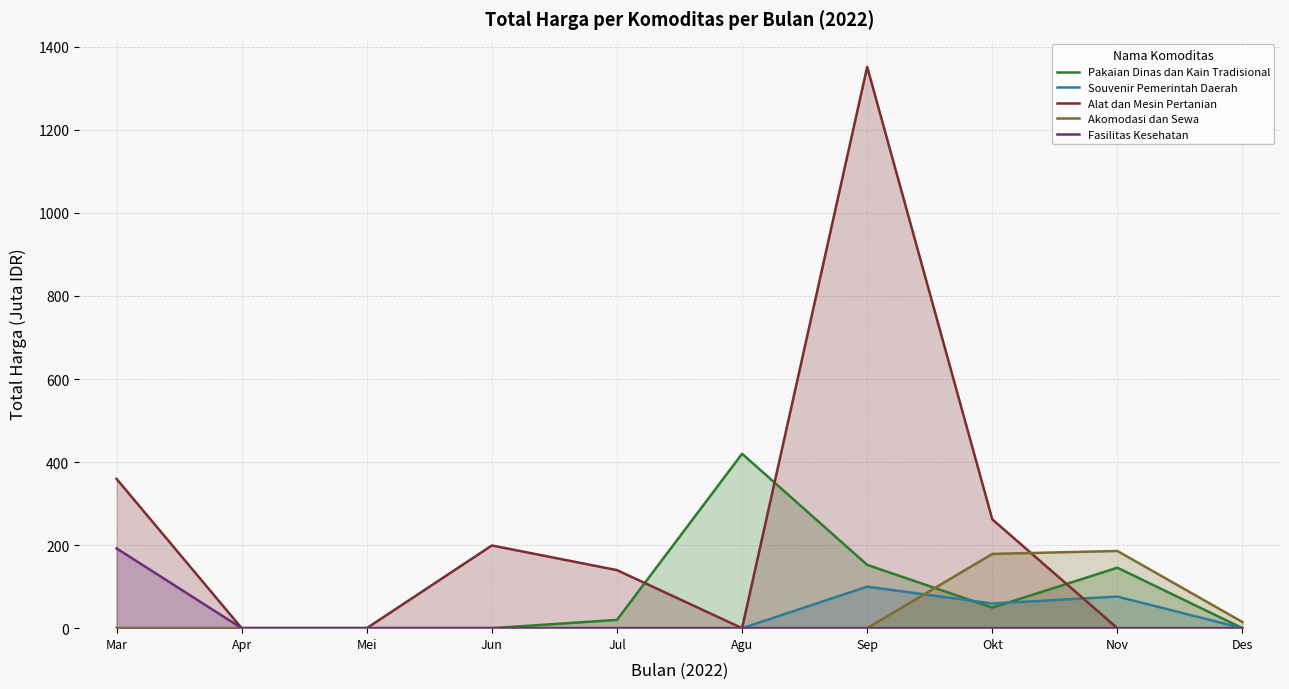

Which series ends up on top after the final intersection of Alat dan Mesin Pertanian and Pakaian Dinas dan Kain Tradisional?

Pakaian Dinas dan Kain Tradisional